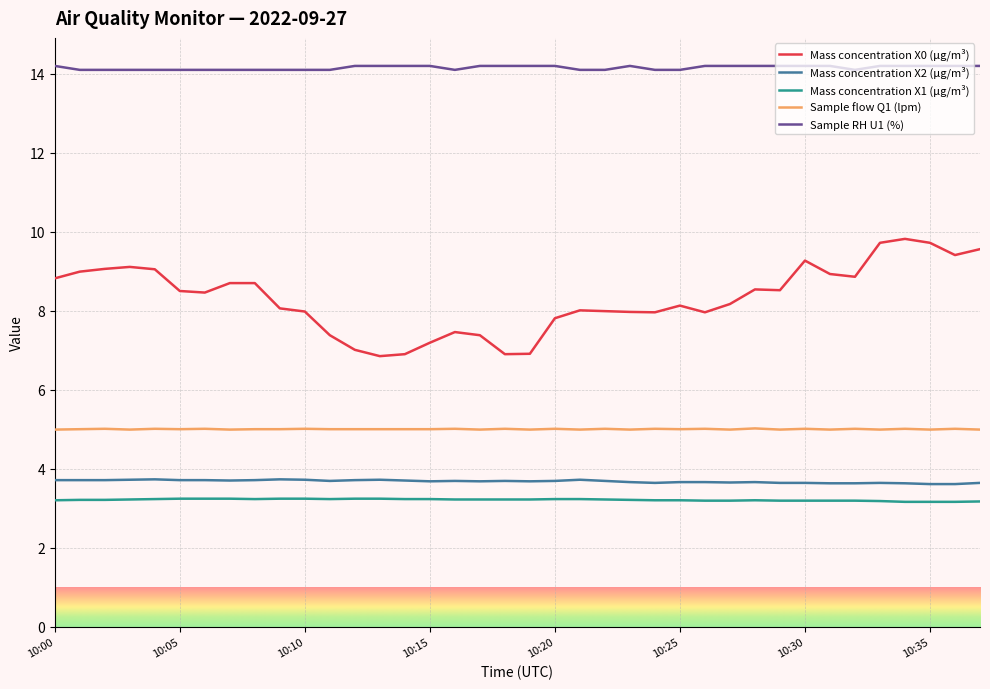

Which series has the widest spread of values?

Mass concentration X0 (μg/m³)